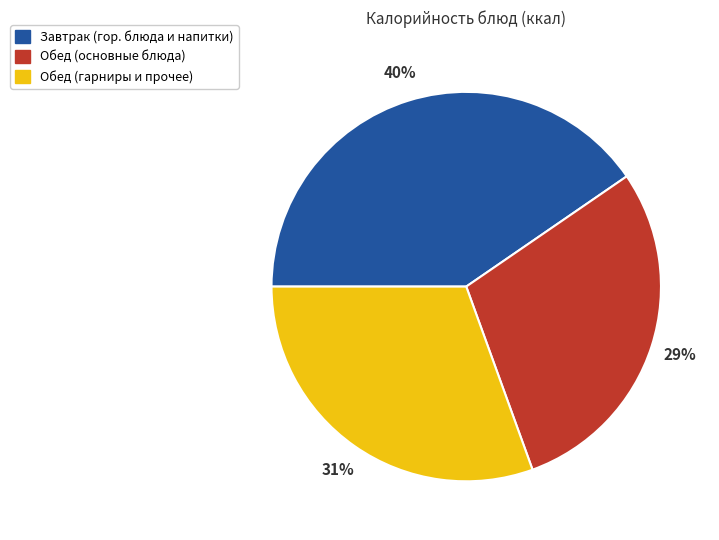

Rank the categories by value from lowest to highest.

Обед (основные блюда), Обед (гарниры и прочее), Завтрак (гор. блюда и напитки)